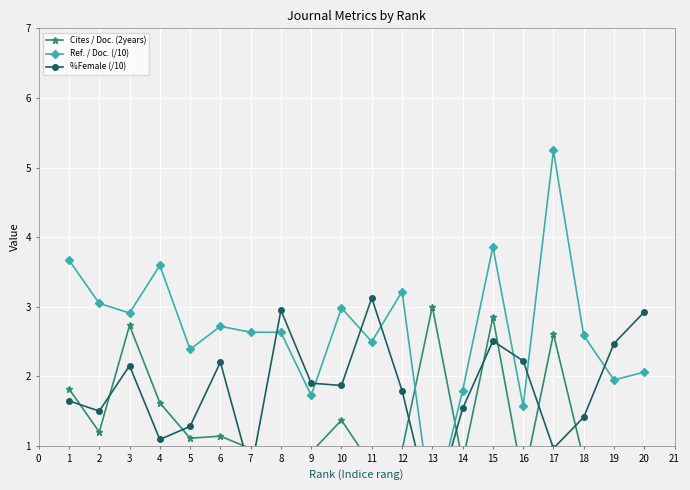

Reading right to left, what are all the values shown in this chart?

Cites / Doc. (2years): 0.9	0.6	0.8	2.6	0.5	2.9	0.8	3.0	0.9	0.7	1.4	0.9	0.9	1.0	1.1	1.1	1.6	2.7	1.2	1.8
Ref. / Doc. (/10): 2.1	1.9	2.6	5.2	1.6	3.9	1.8	0.0	3.2	2.5	3.0	1.7	2.6	2.6	2.7	2.4	3.6	2.9	3.0	3.7
%Female (/10): 2.9	2.5	1.4	1.0	2.2	2.5	1.5	0.0	1.8	3.1	1.9	1.9	2.9	0.6	2.2	1.3	1.1	2.2	1.5	1.6